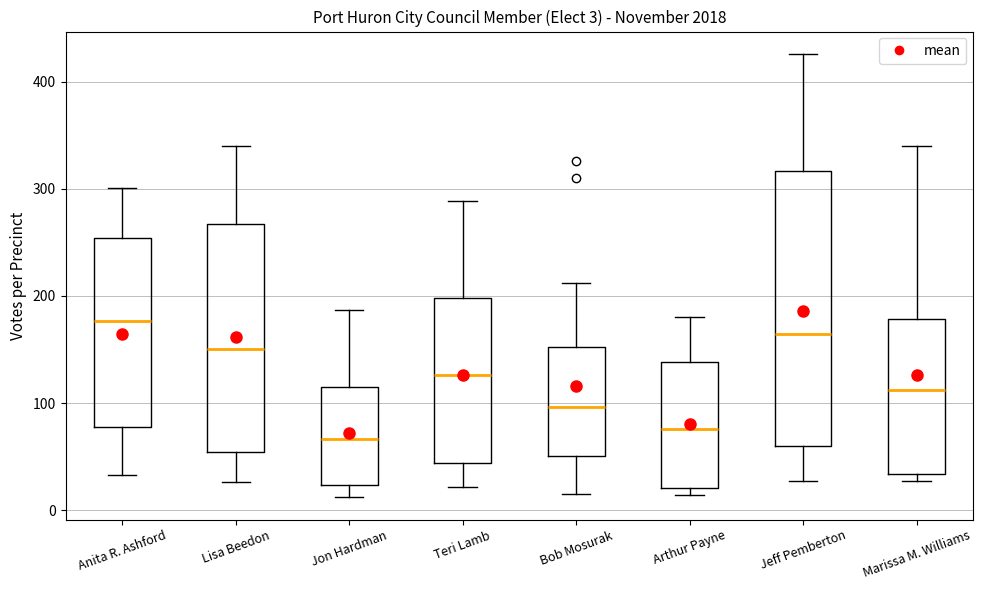

Comparing the boxes themselves (not the whiskers), which one is the tallest?

Jeff Pemberton